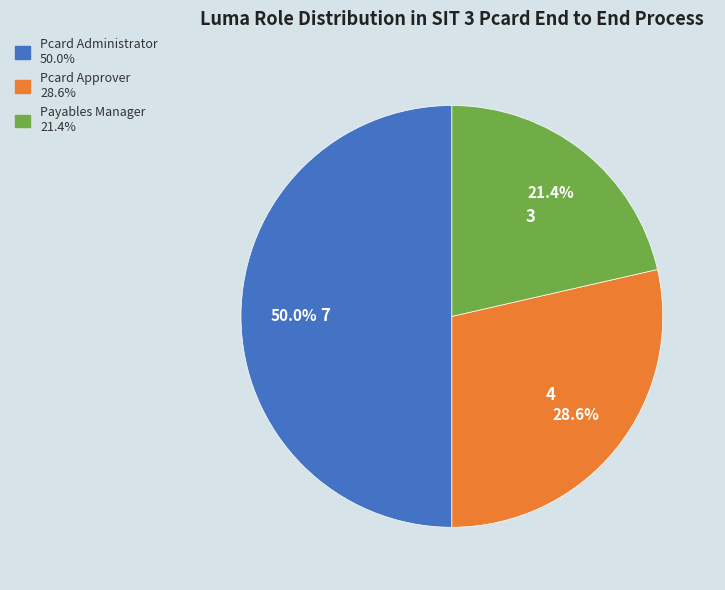

What is the smallest slice in the pie chart?

Payables Manager